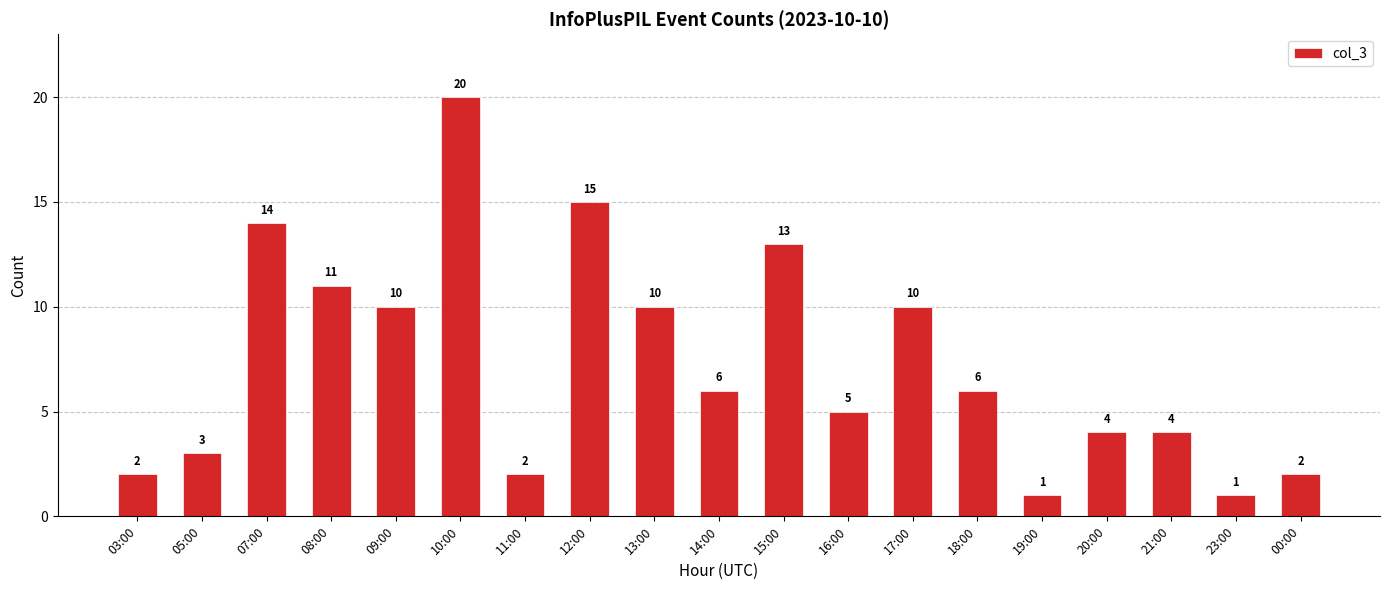

Are the bars grouped side by side (vs. stacked)?

No